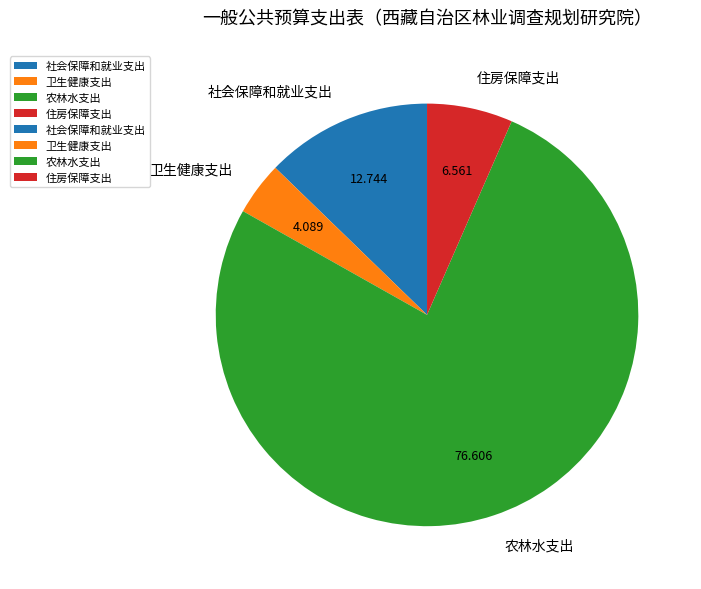

Which has a higher value, 社会保障和就业支出 or 住房保障支出?

社会保障和就业支出